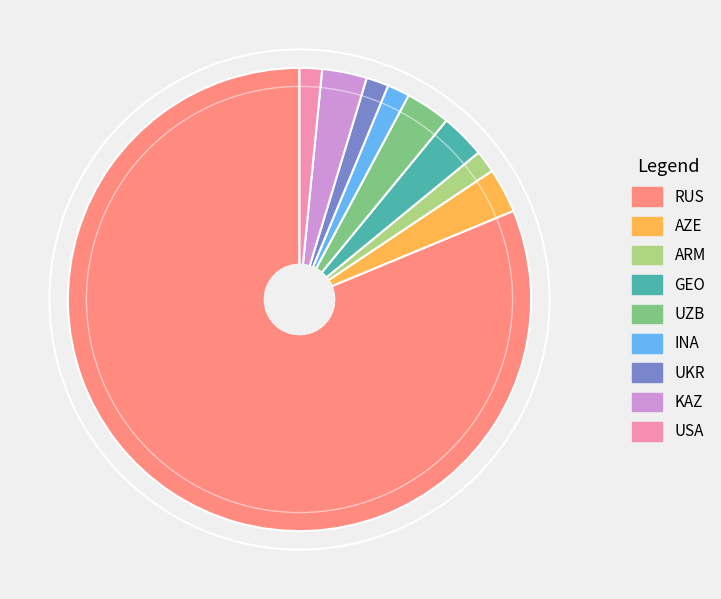

The RUS slice represents 81% of the pie. True or false?

True